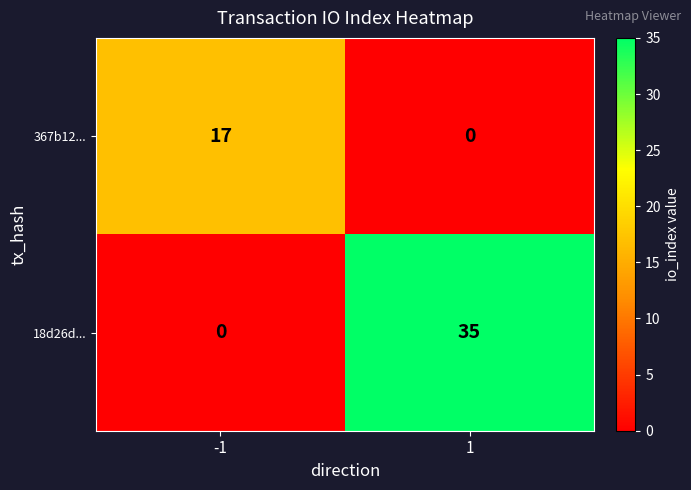

What is the approximate value of 18d26d... at 1?

35